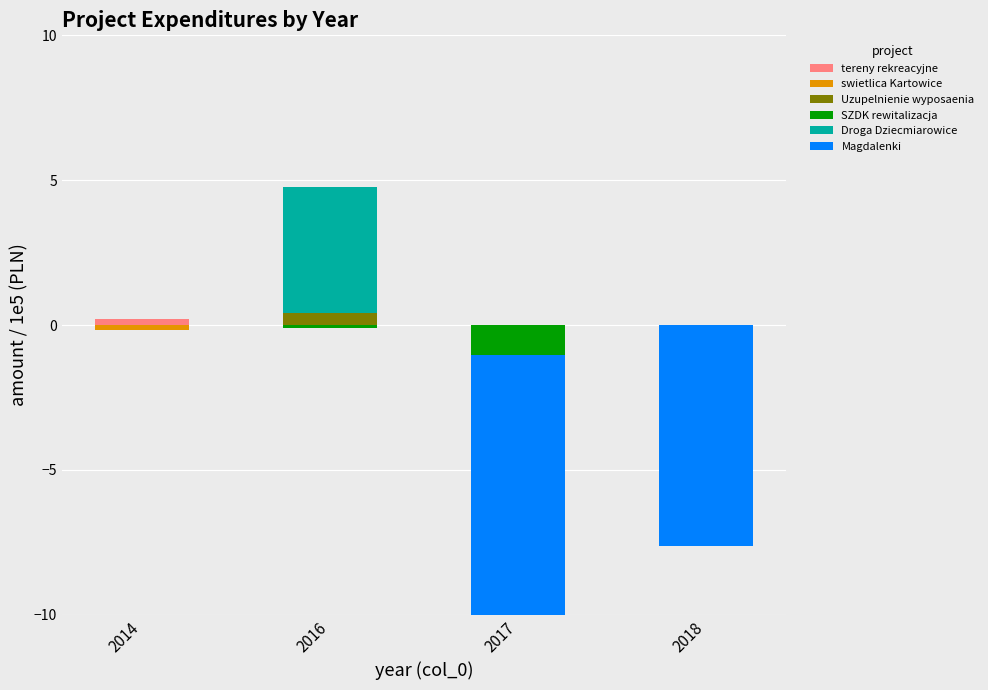

What are all the series names shown in the legend?

tereny rekreacyjne, swietlica Kartowice, Uzupelnienie wyposaenia, SZDK rewitalizacja, Droga Dziecmiarowice, Magdalenki